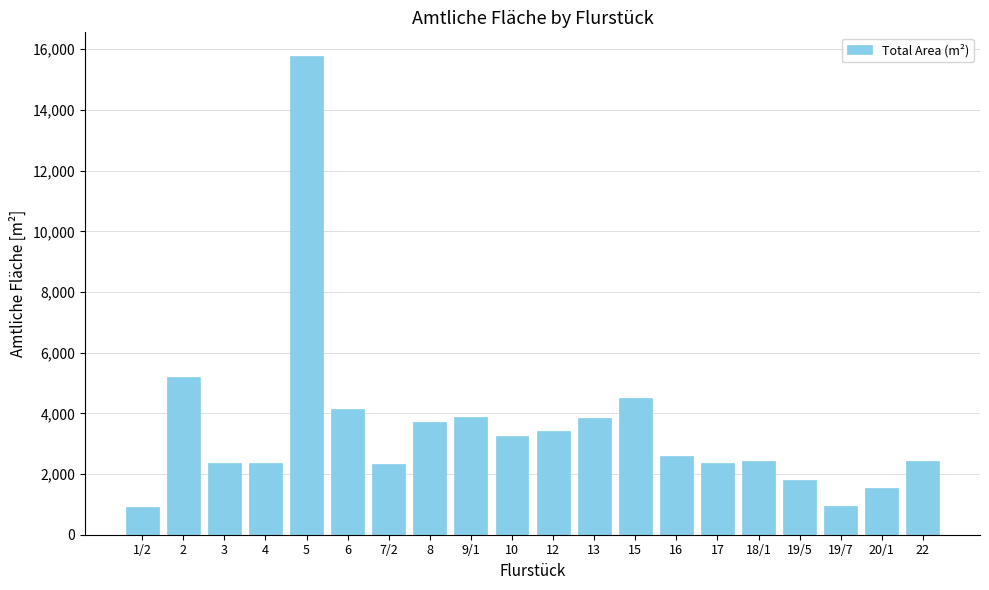

What is the label of the 9th bar from the right?

13